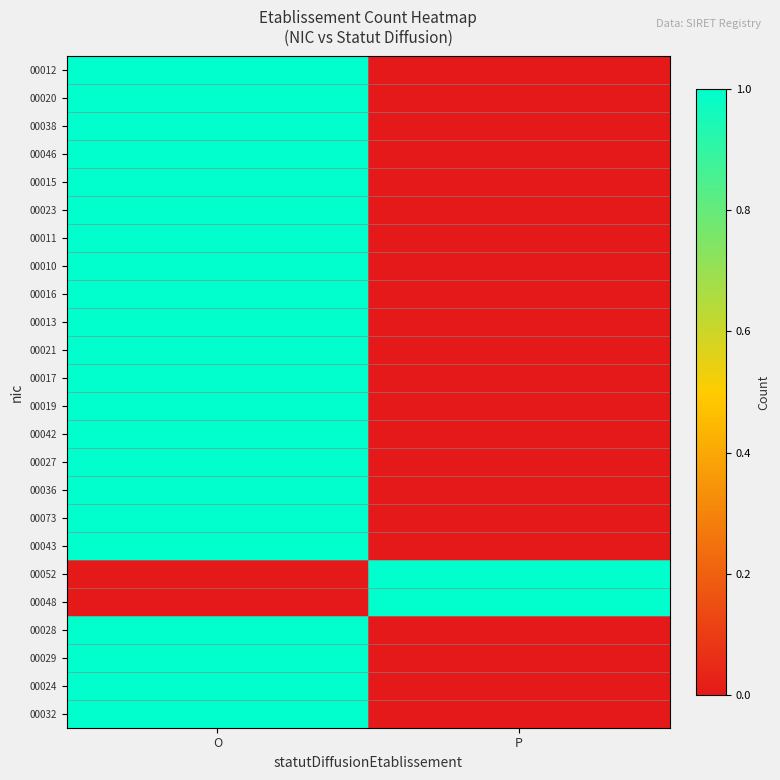

Which has a higher value, P or O?

O